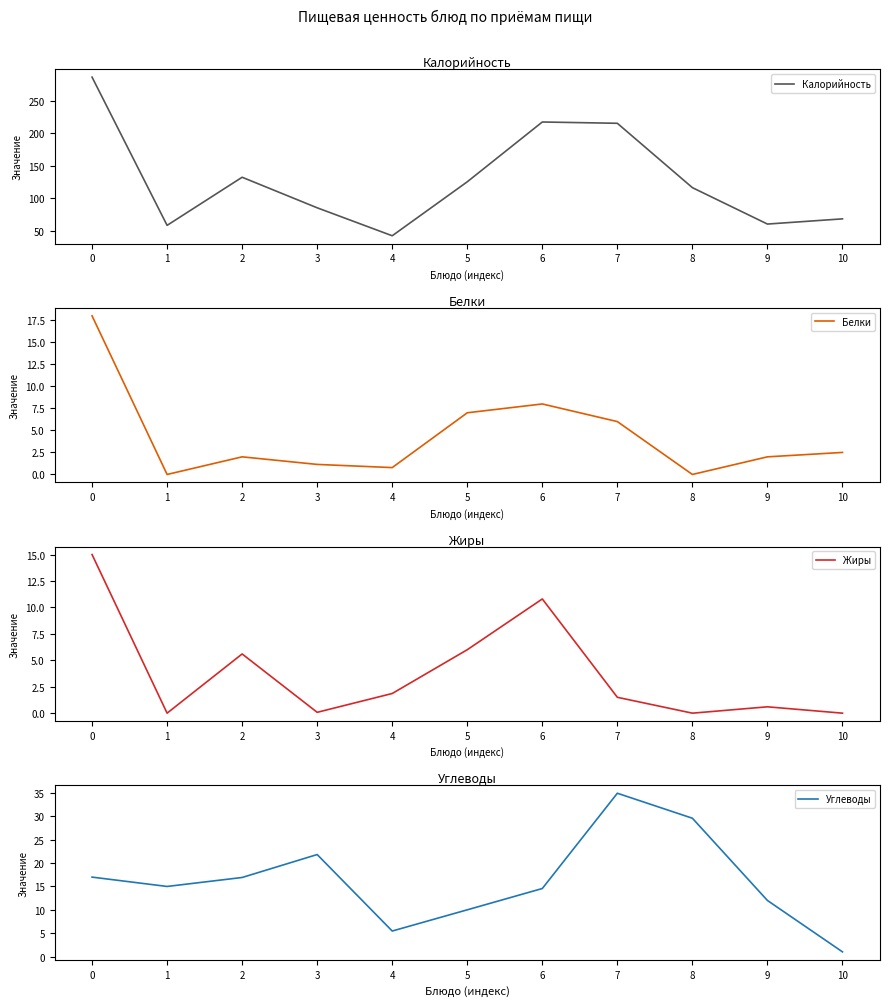

Is this an area chart (filled region under the line)?

No